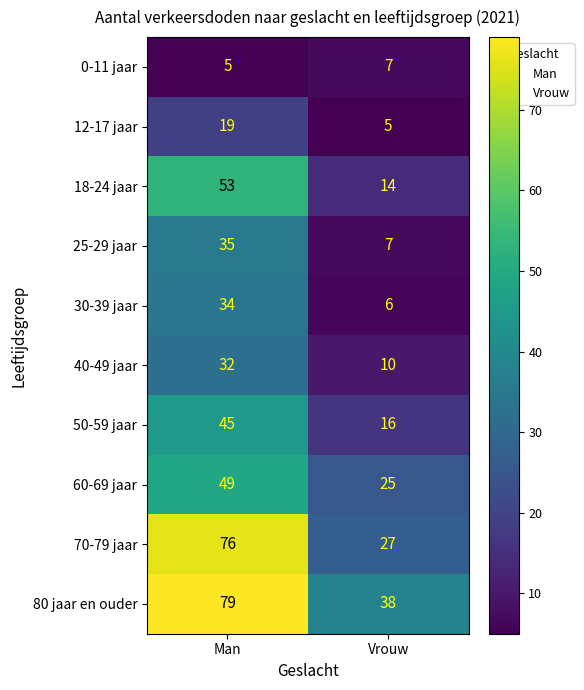

Reading right to left, list all the values displayed in this chart.

0-11 jaar: 7	5
12-17 jaar: 5	19
18-24 jaar: 14	53
25-29 jaar: 7	35
30-39 jaar: 6	34
40-49 jaar: 10	32
50-59 jaar: 16	45
60-69 jaar: 25	49
70-79 jaar: 27	76
80 jaar en ouder: 38	79